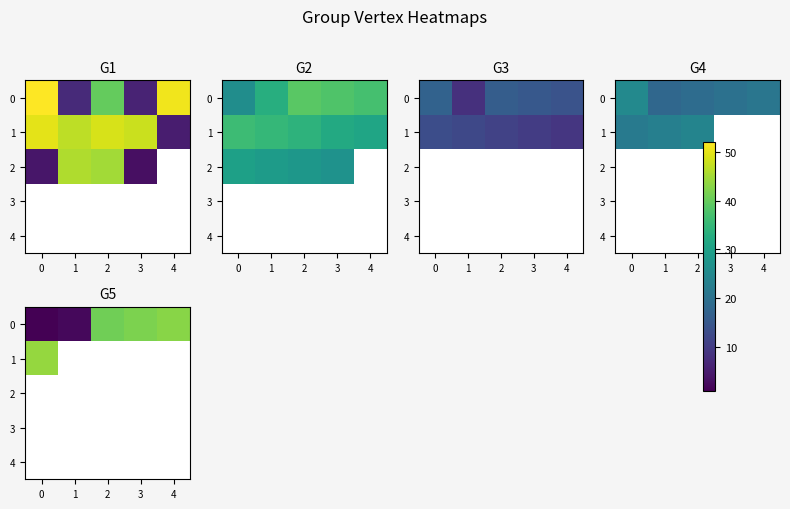

At which label does 0 first exceed 41?

3